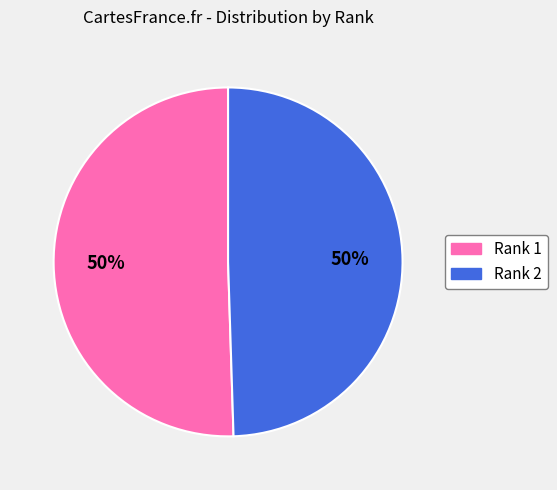

Combined, do Rank 2 and Rank 1 account for over 50%?

Yes